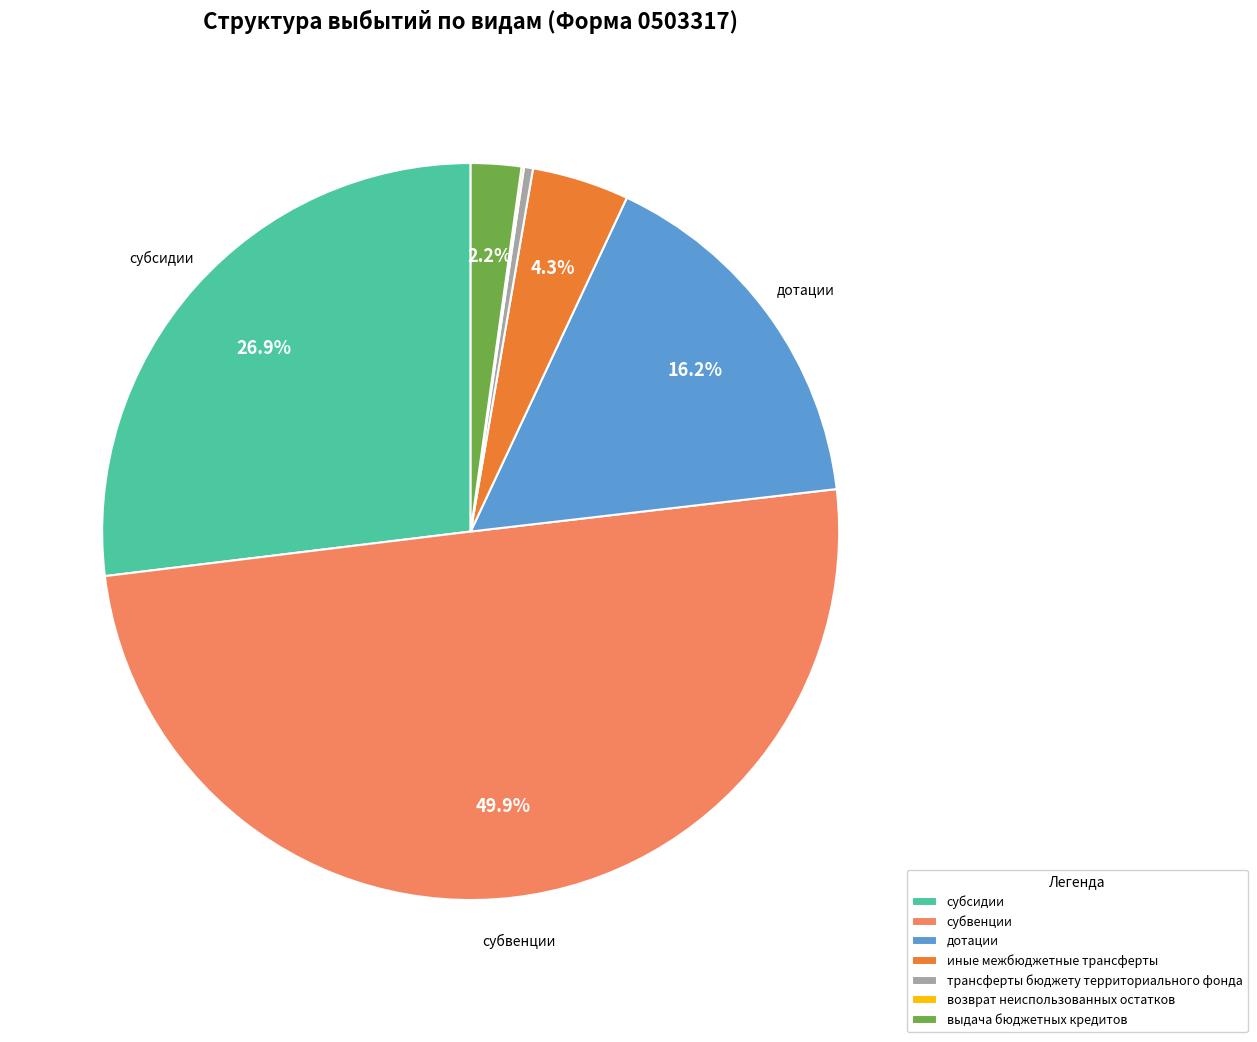

Is it true that субвенции is 43% of the pie?

False